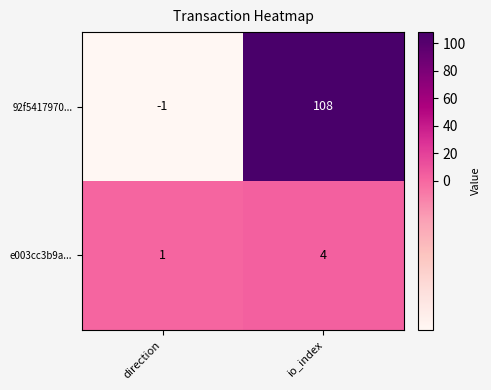

The value of 92f5417970... at io_index is 108. True or false?

True